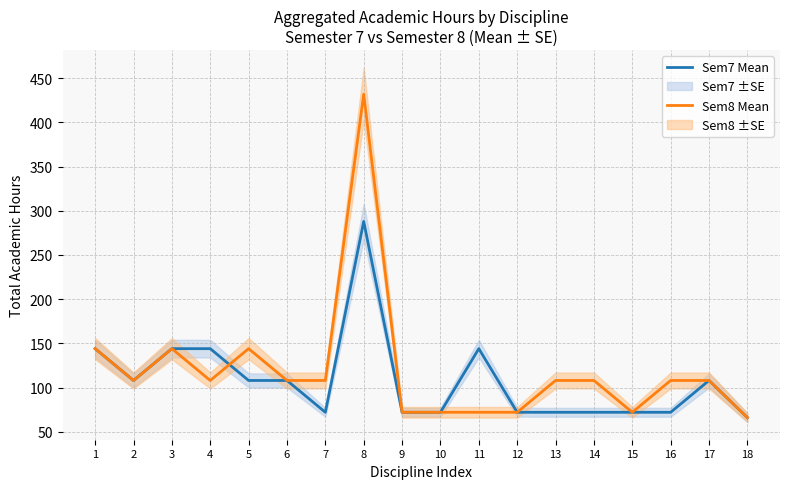

True or false: Sem8 Mean has a value of 144 at 1.

True